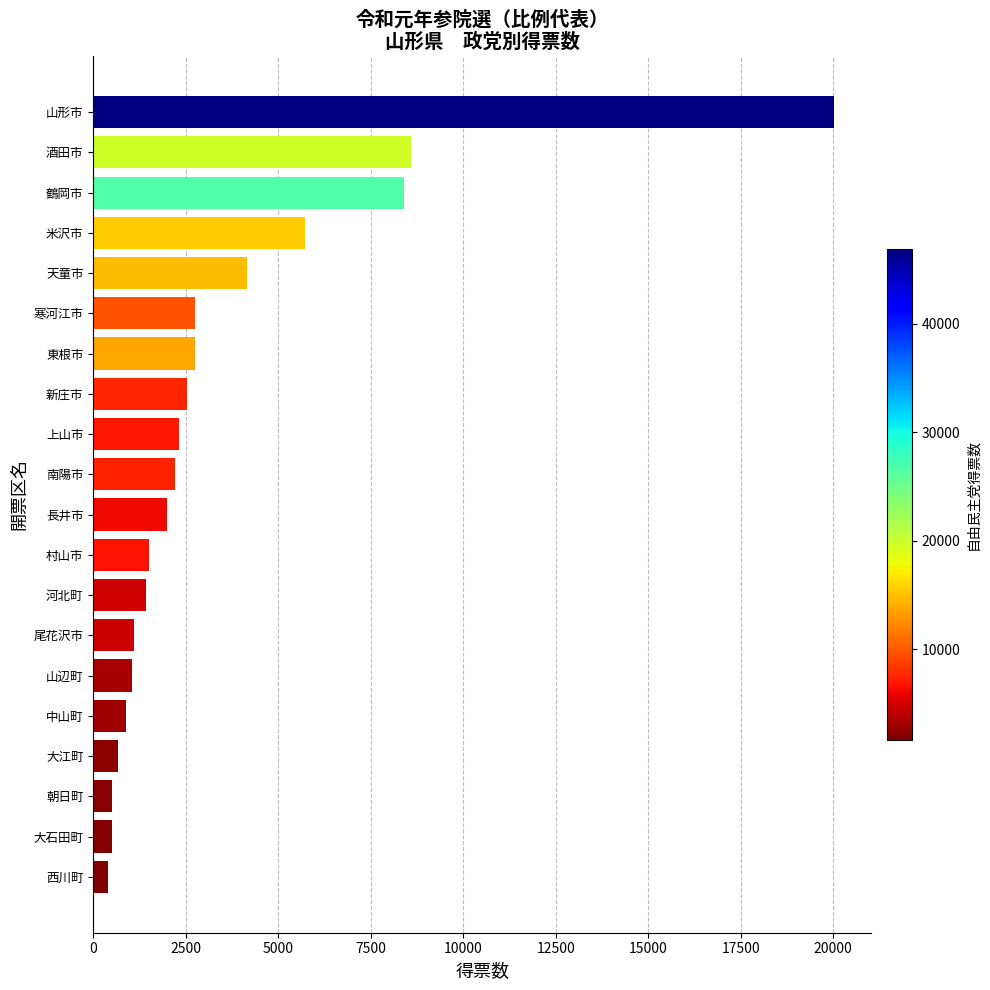

The value at 朝日町 is 506.0. True or false?

True